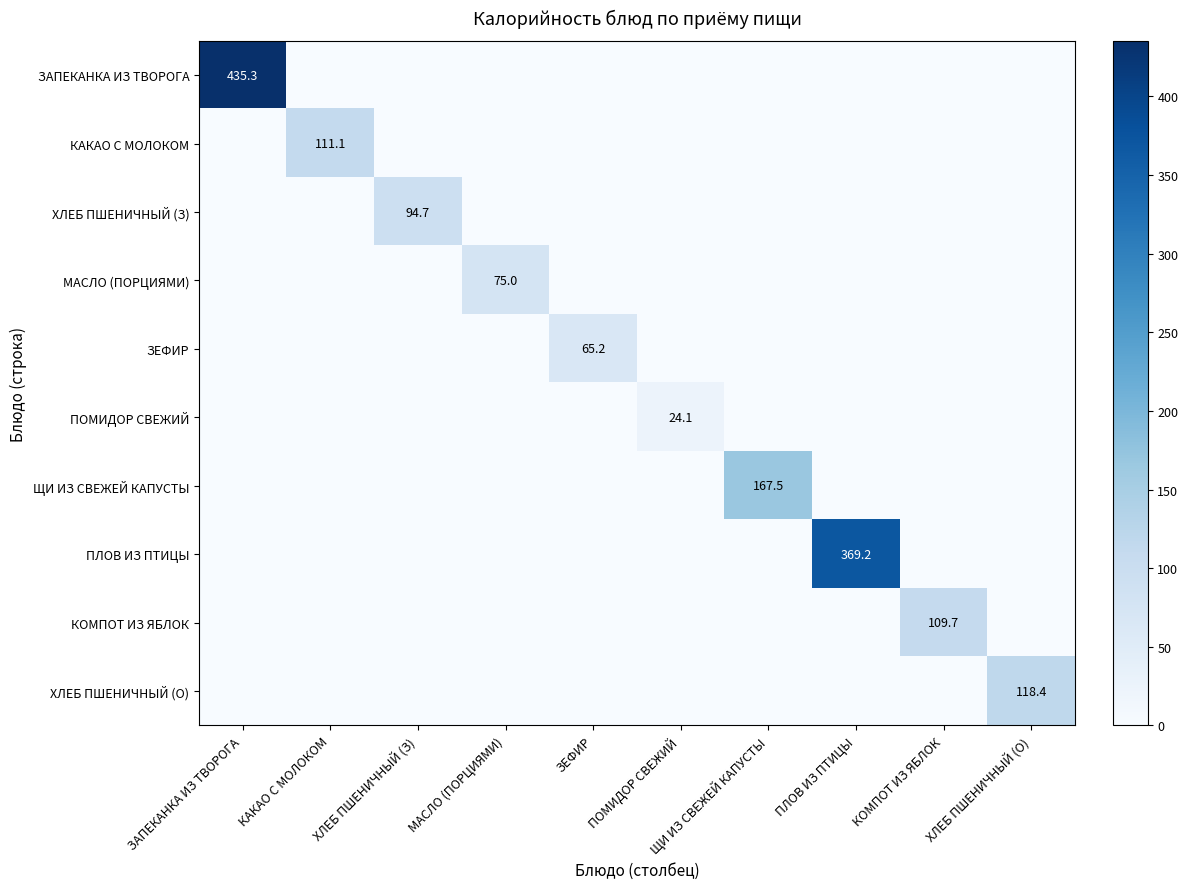

How many series are shown in this chart?

10